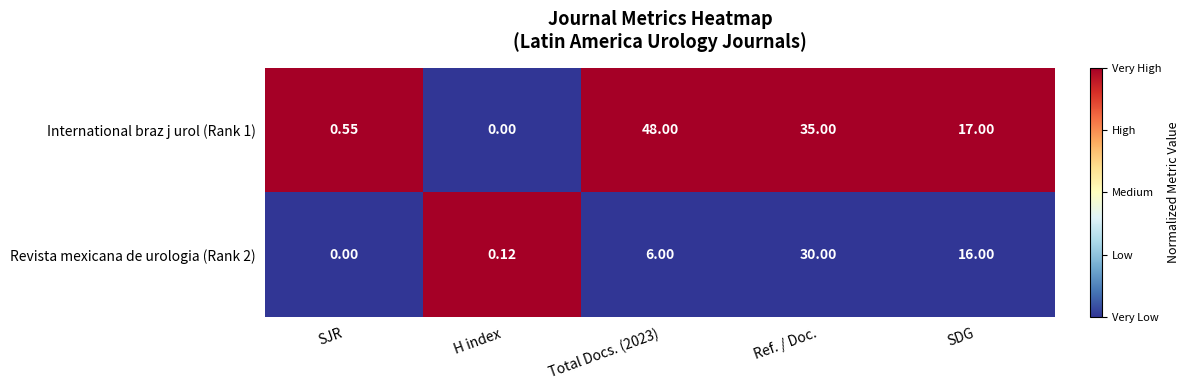

At which category is the sum across all series the highest?

Ref. / Doc.